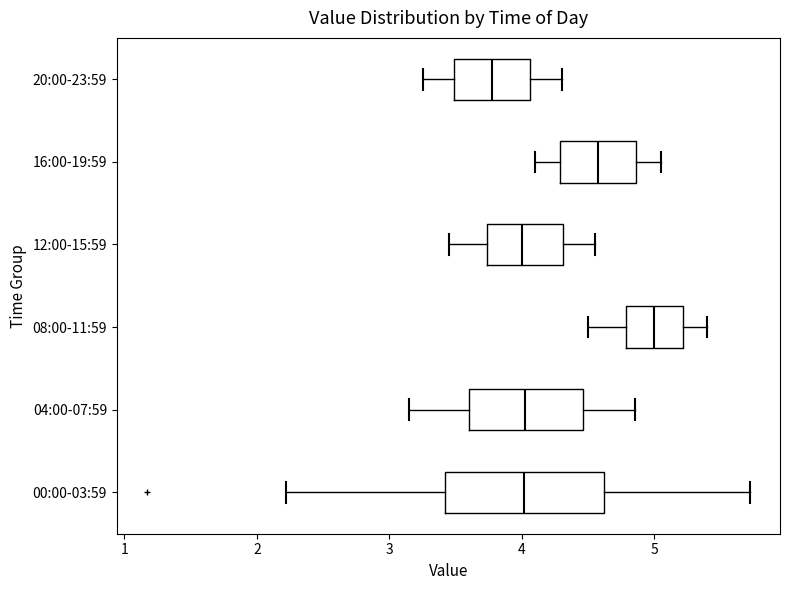

Which box is the widest, from its left edge to its right edge?

00:00-03:59